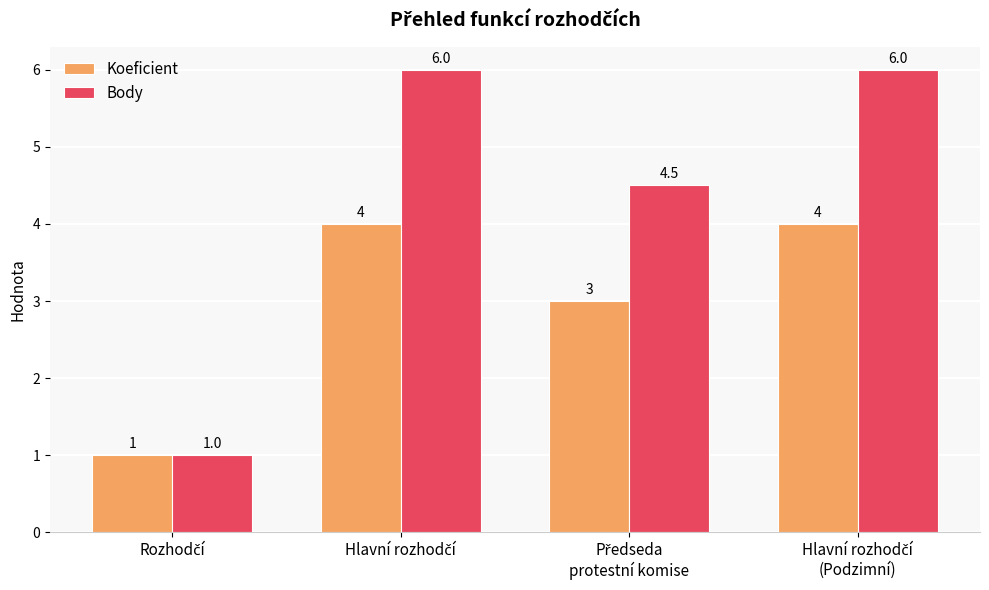

What is the maximum value shown in the chart?

6.0